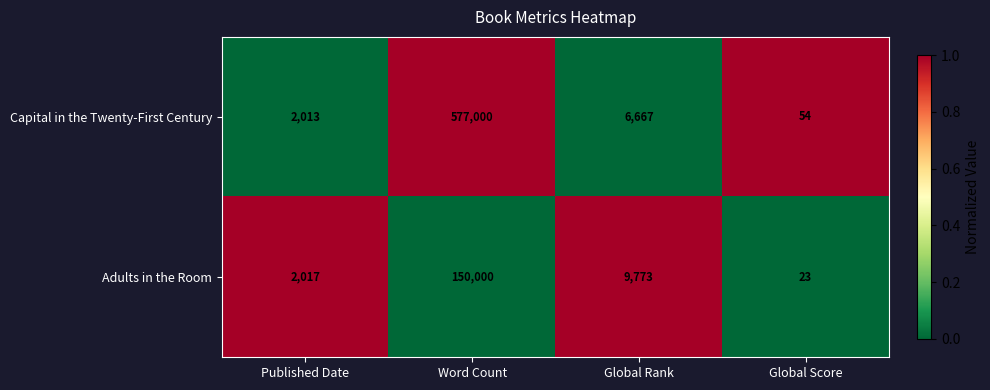

What is the sum of the Adults in the Room values at Global Rank and Global Score?

9796